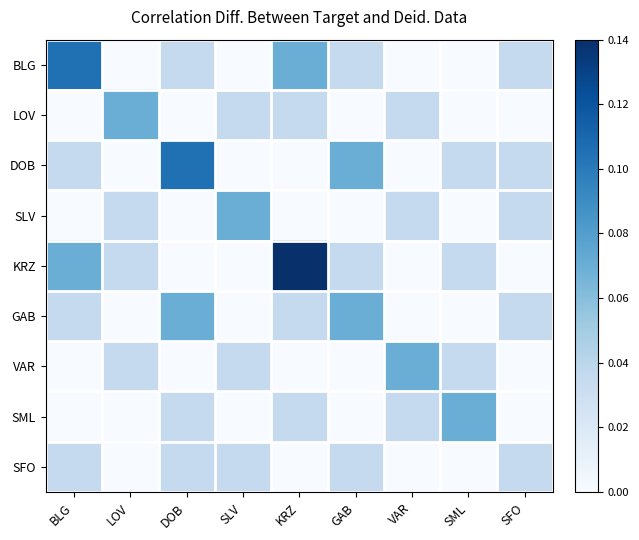

Reading right to left, list all the values displayed in this chart.

BLG: SFO=0.0	SML=0.0	VAR=0.0	GAB=0.0	KRZ=0.1	SLV=0.0	DOB=0.0	LOV=0.0	BLG=0.1
LOV: SFO=0.0	SML=0.0	VAR=0.0	GAB=0.0	KRZ=0.0	SLV=0.0	DOB=0.0	LOV=0.1	BLG=0.0
DOB: SFO=0.0	SML=0.0	VAR=0.0	GAB=0.1	KRZ=0.0	SLV=0.0	DOB=0.1	LOV=0.0	BLG=0.0
SLV: SFO=0.0	SML=0.0	VAR=0.0	GAB=0.0	KRZ=0.0	SLV=0.1	DOB=0.0	LOV=0.0	BLG=0.0
KRZ: SFO=0.0	SML=0.0	VAR=0.0	GAB=0.0	KRZ=0.1	SLV=0.0	DOB=0.0	LOV=0.0	BLG=0.1
GAB: SFO=0.0	SML=0.0	VAR=0.0	GAB=0.1	KRZ=0.0	SLV=0.0	DOB=0.1	LOV=0.0	BLG=0.0
VAR: SFO=0.0	SML=0.0	VAR=0.1	GAB=0.0	KRZ=0.0	SLV=0.0	DOB=0.0	LOV=0.0	BLG=0.0
SML: SFO=0.0	SML=0.1	VAR=0.0	GAB=0.0	KRZ=0.0	SLV=0.0	DOB=0.0	LOV=0.0	BLG=0.0
SFO: SFO=0.0	SML=0.0	VAR=0.0	GAB=0.0	KRZ=0.0	SLV=0.0	DOB=0.0	LOV=0.0	BLG=0.0